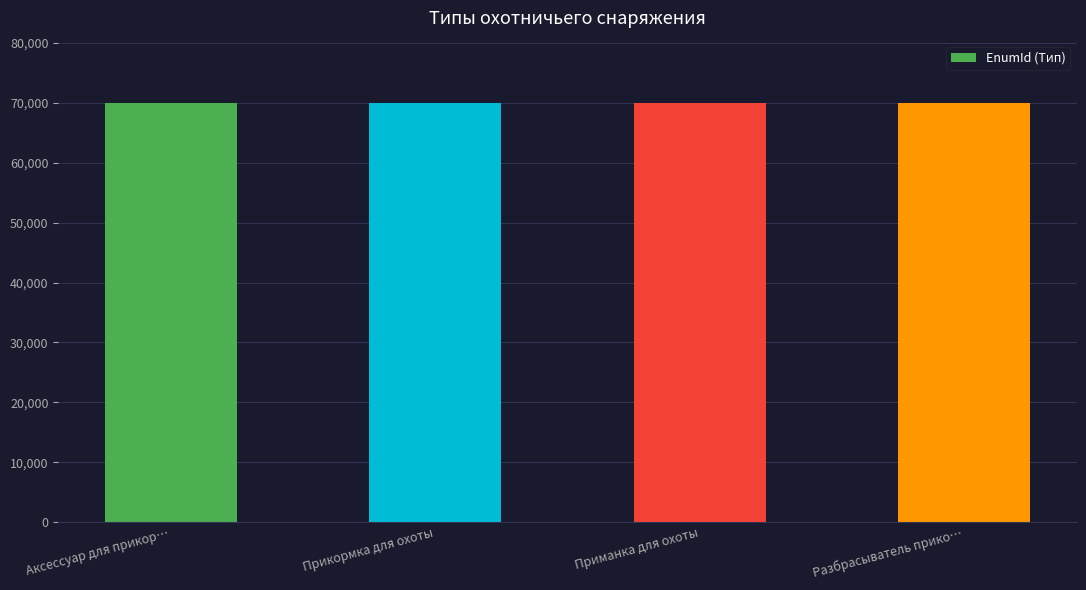

Is it true that the value at Прикормка для охоты is 116704?

False